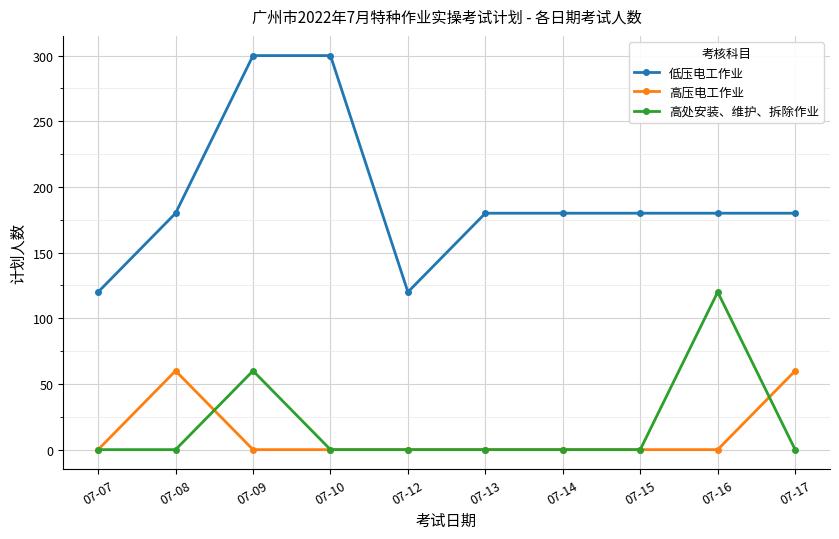

At which category does 低压电工作业 reach its first local valley?

07-12